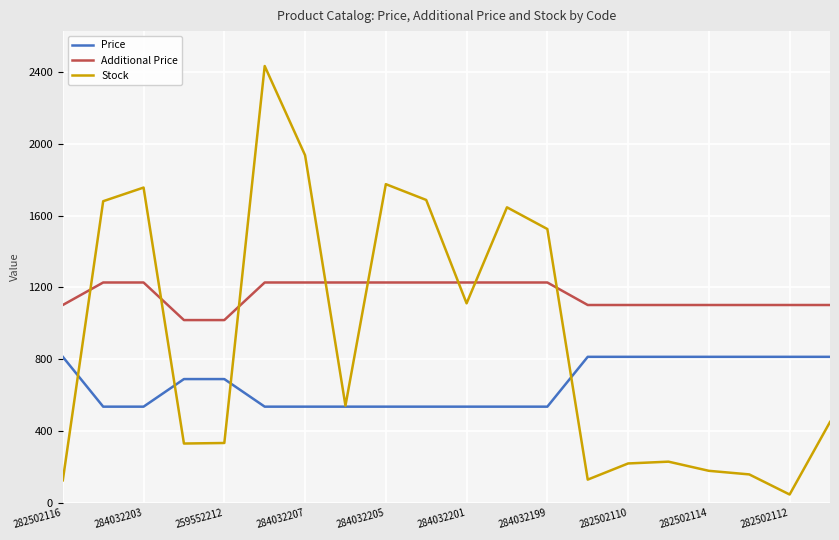

Which series has the widest spread of values?

Stock